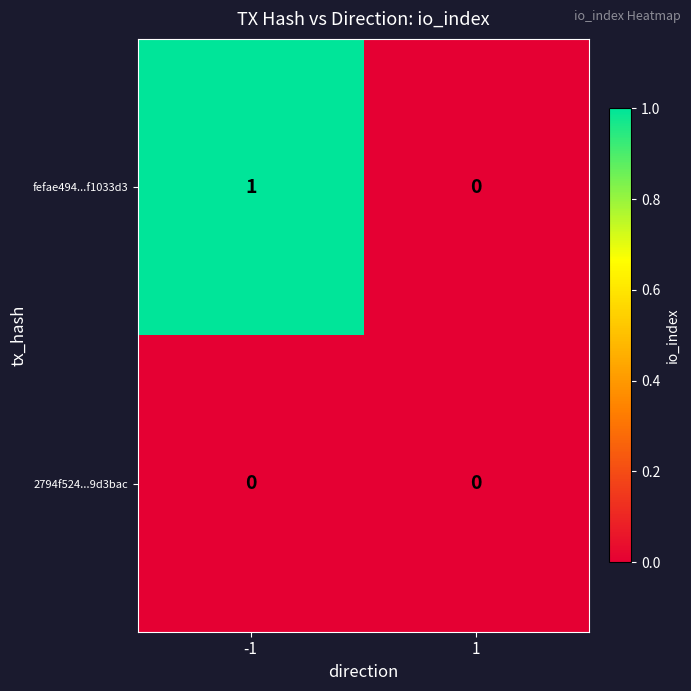

Reading left to right, transcribe all the data shown in this chart.

fefae494...f1033d3: 1	0
2794f524...9d3bac: 0	0